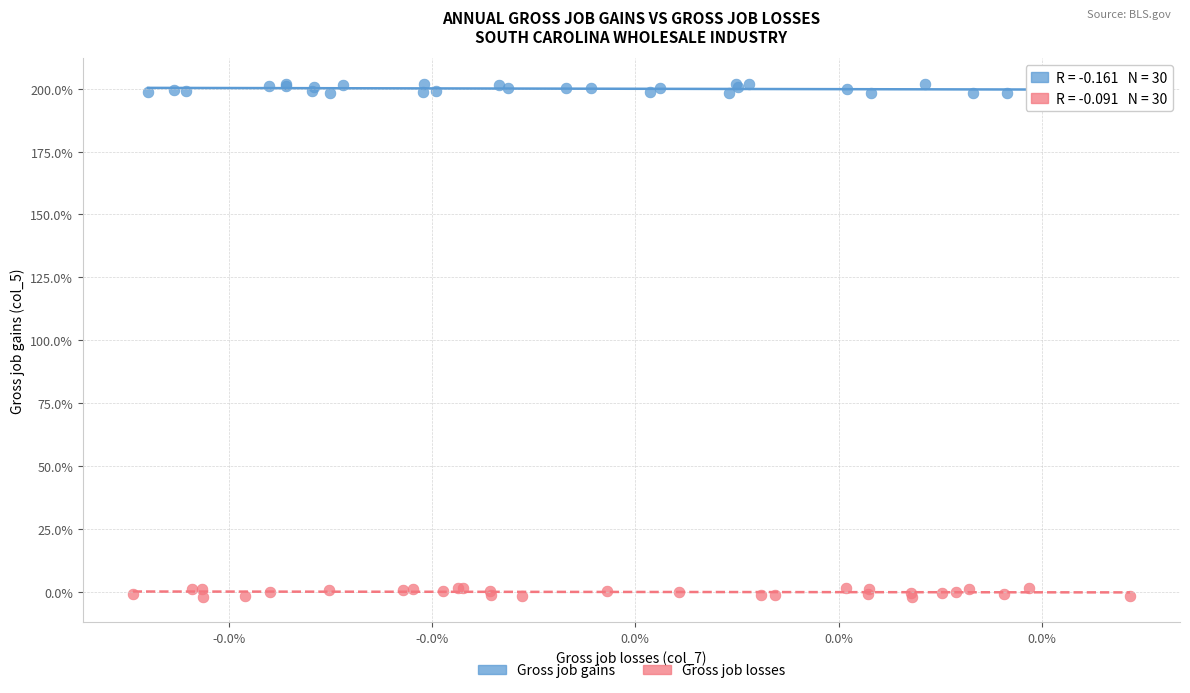

Which series contains the highest Y value?

Gross job gains